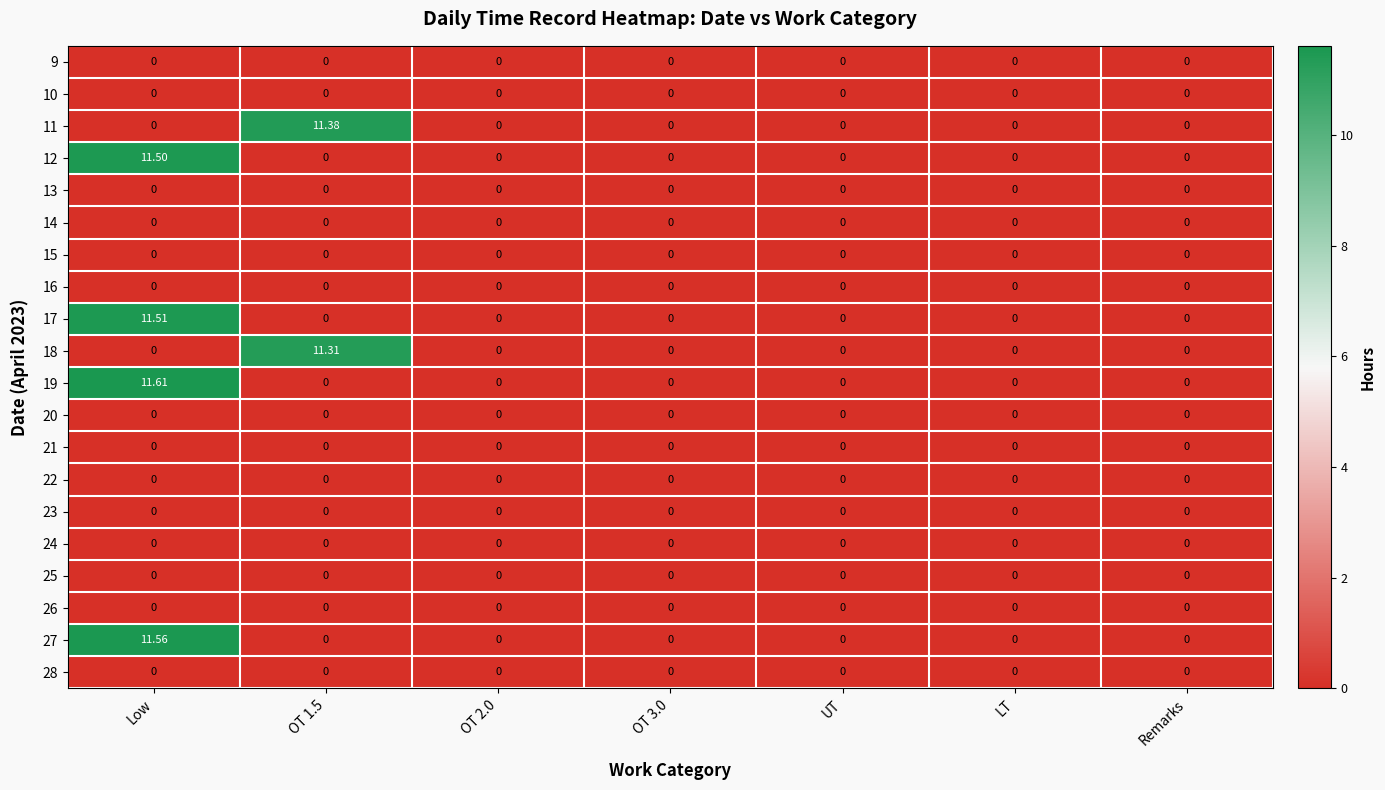

Is the value of 17 at Low greater than the value of 25 at LT?

Yes